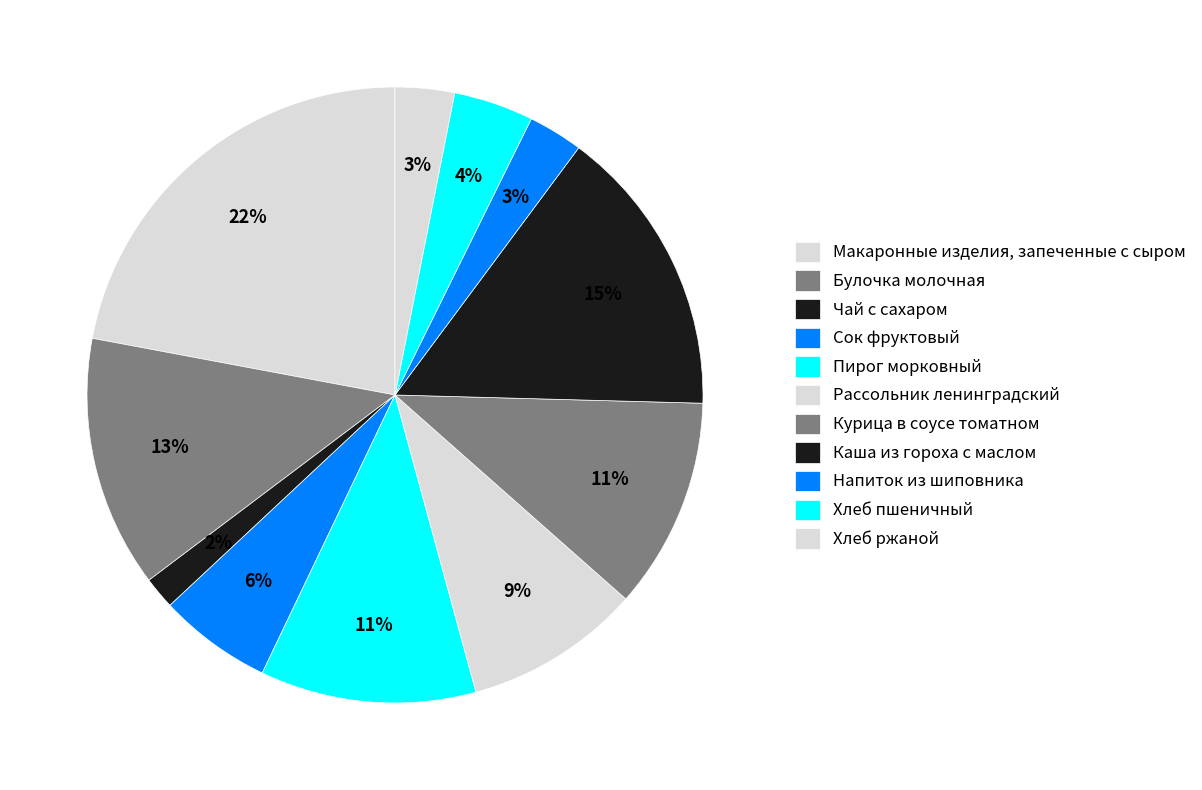

What is the smallest slice in the pie chart?

Чай с сахаром